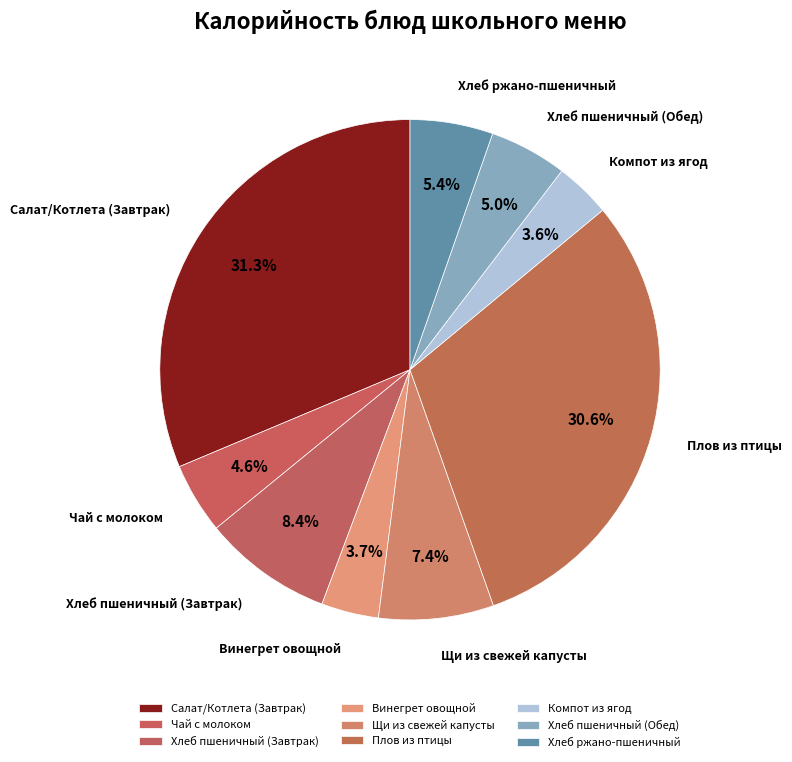

Which has a higher value, Хлеб ржано-пшеничный or Чай с молоком?

Хлеб ржано-пшеничный